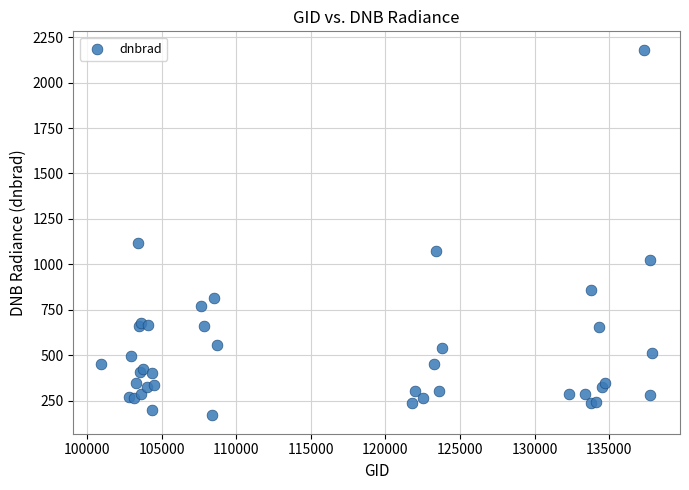

What Y value in the scatter plot is closest to 1174?

1117.2